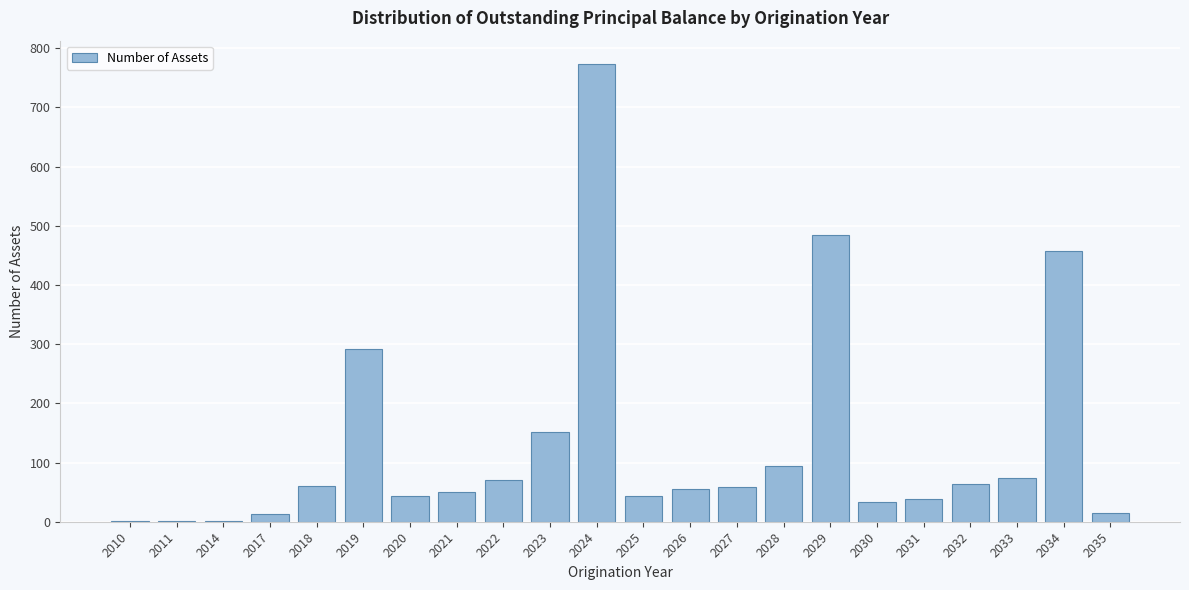

At which category does the chart reach its peak across all series?

2024